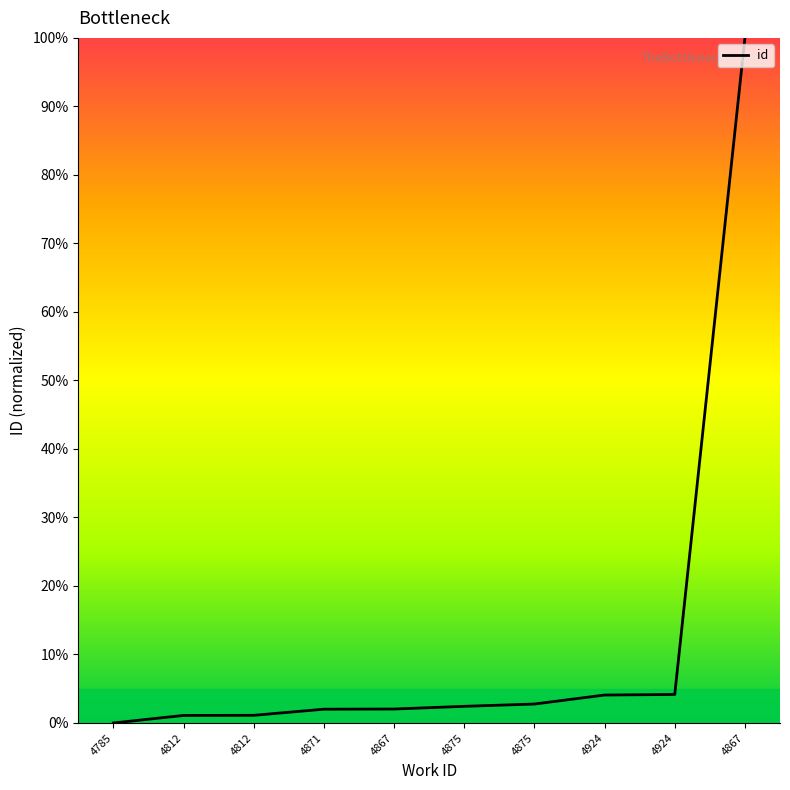

Count the number of categories in the chart.

10